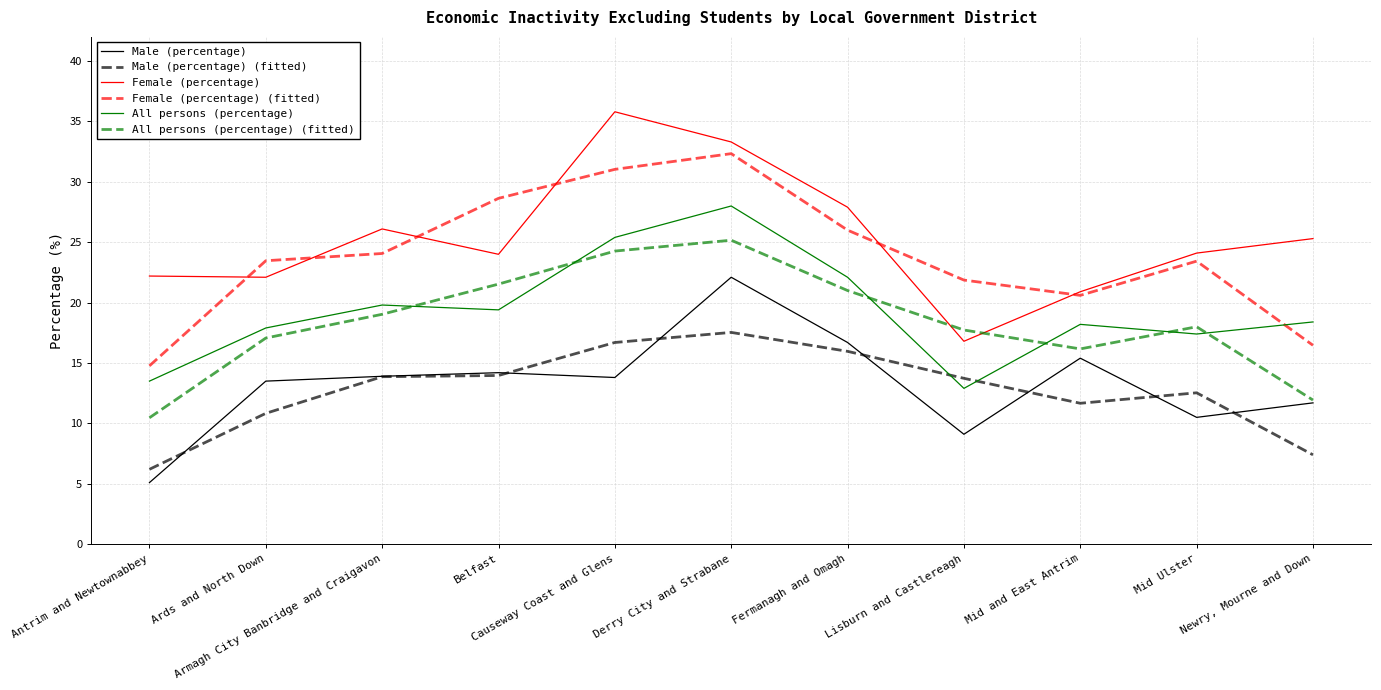

Is the value of Male (percentage) at Ards and North Down greater than the value of Female (percentage) at Causeway Coast and Glens?

No